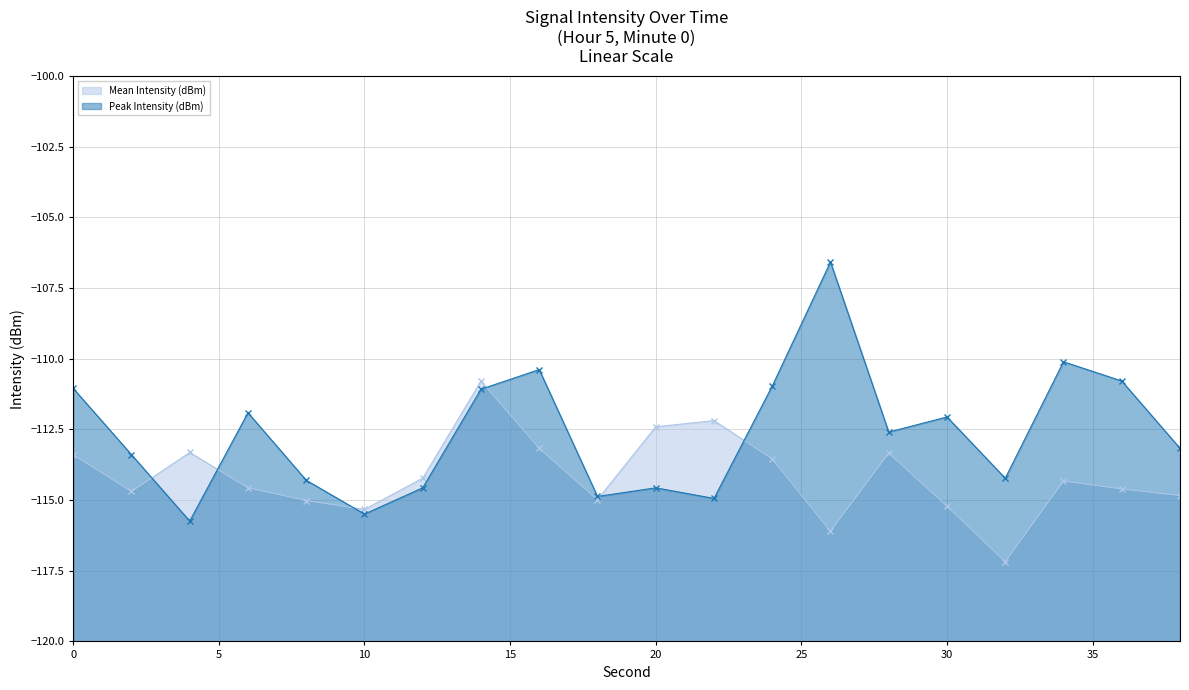

Which category has the lowest value across all series?

32